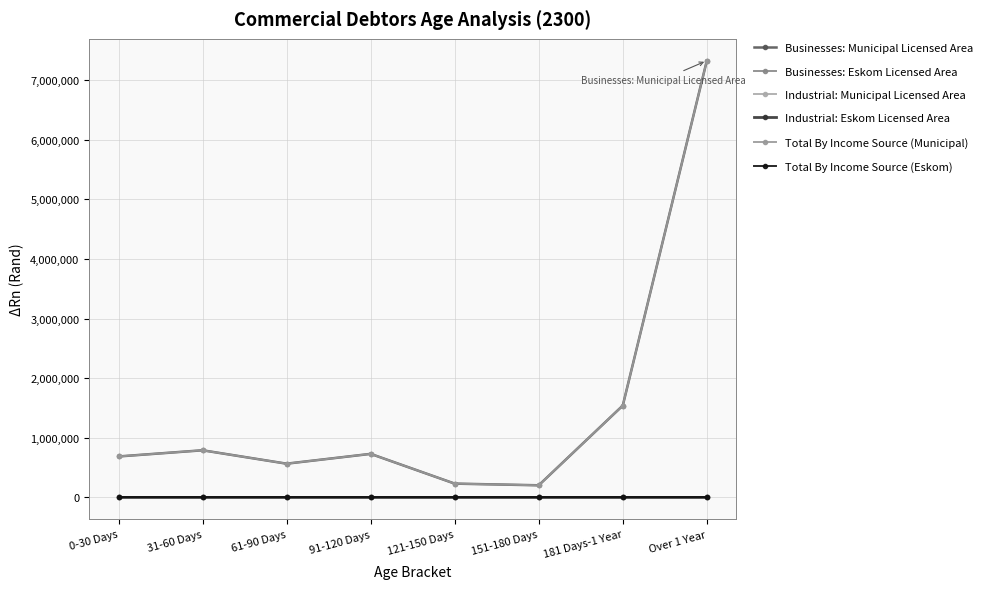

At 91-120 Days, list the series in order from largest to smallest.

Businesses: Municipal Licensed Area, Total By Income Source (Municipal), Businesses: Eskom Licensed Area, Industrial: Municipal Licensed Area, Industrial: Eskom Licensed Area, Total By Income Source (Eskom)